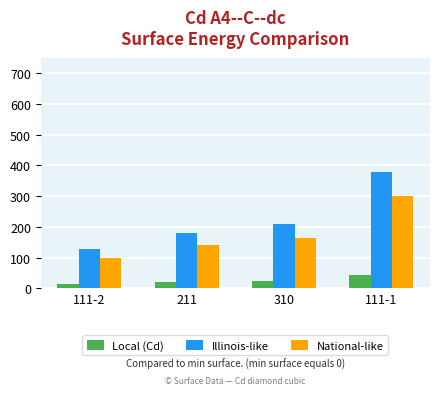

At how many categories does at least one series exceed 170?

3